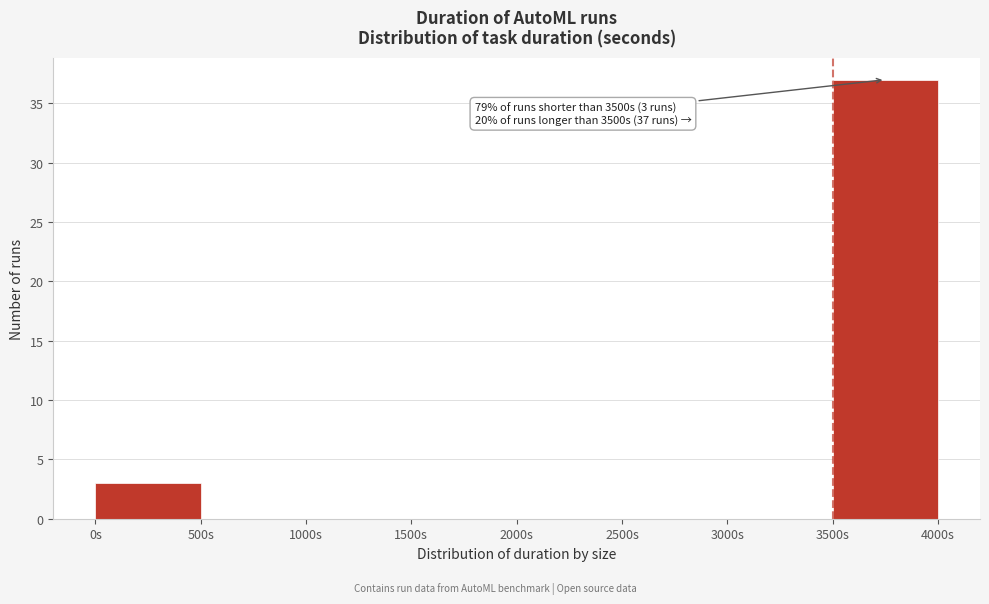

Over which range of the x-axis is the bar tallest?

3500 to 4000